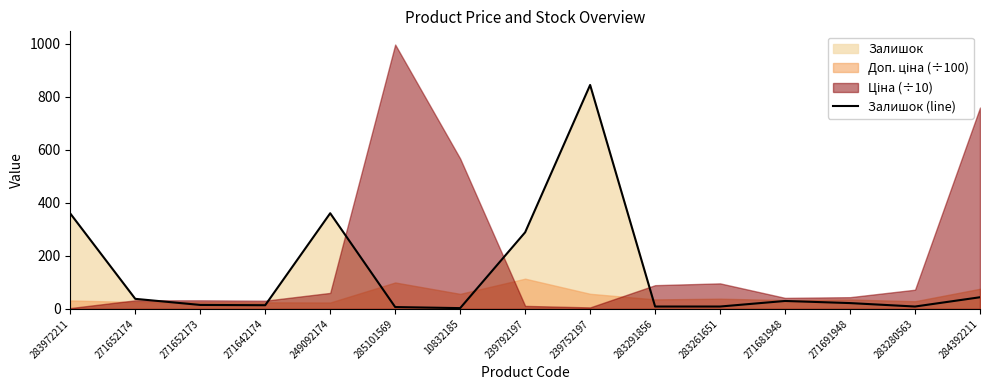

Where is the data nearest to the value 424?

249092174